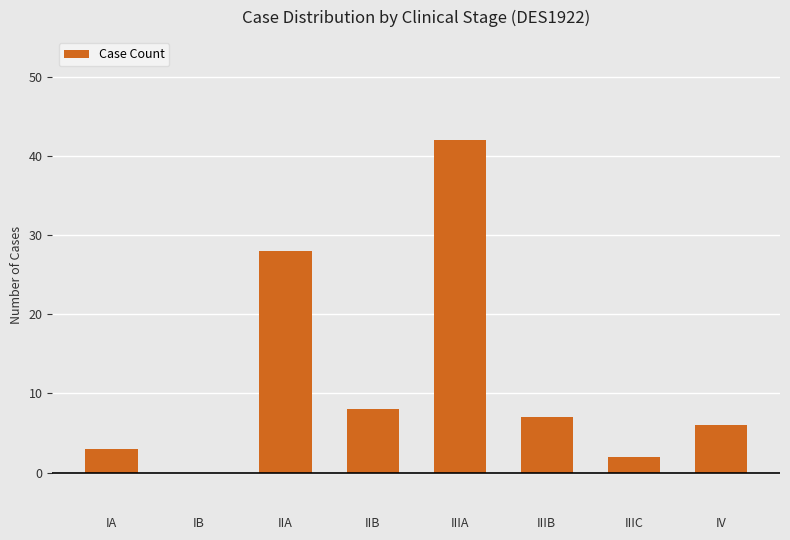

What is the sum of the values at IIIA and IB?

42